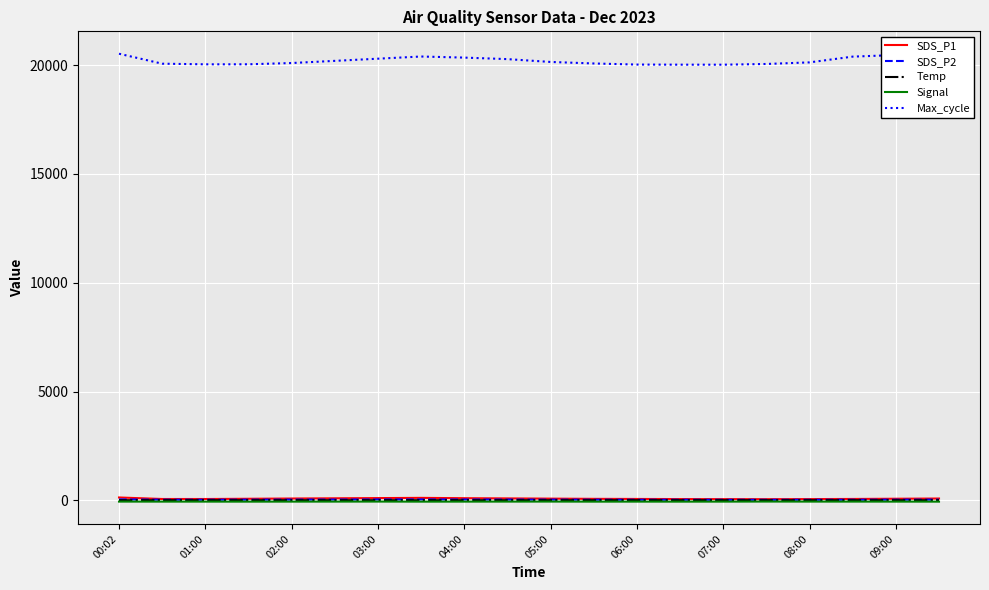

Which series has the largest range (max minus min)?

Max_cycle